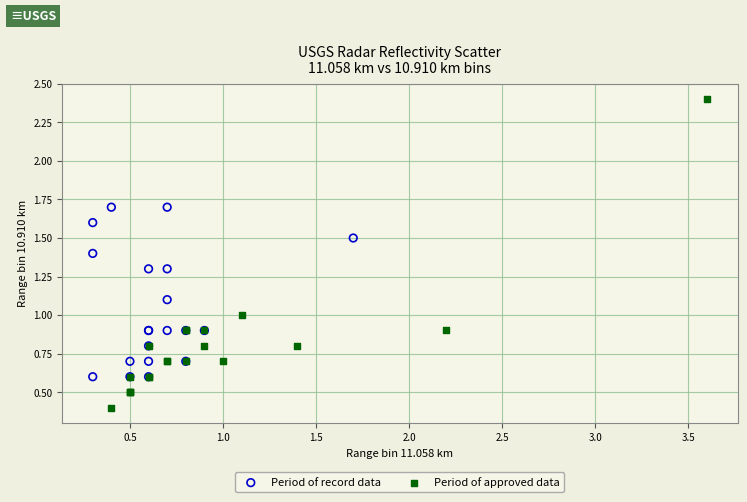

Which series has the largest Y range (max minus min)?

Period of approved data